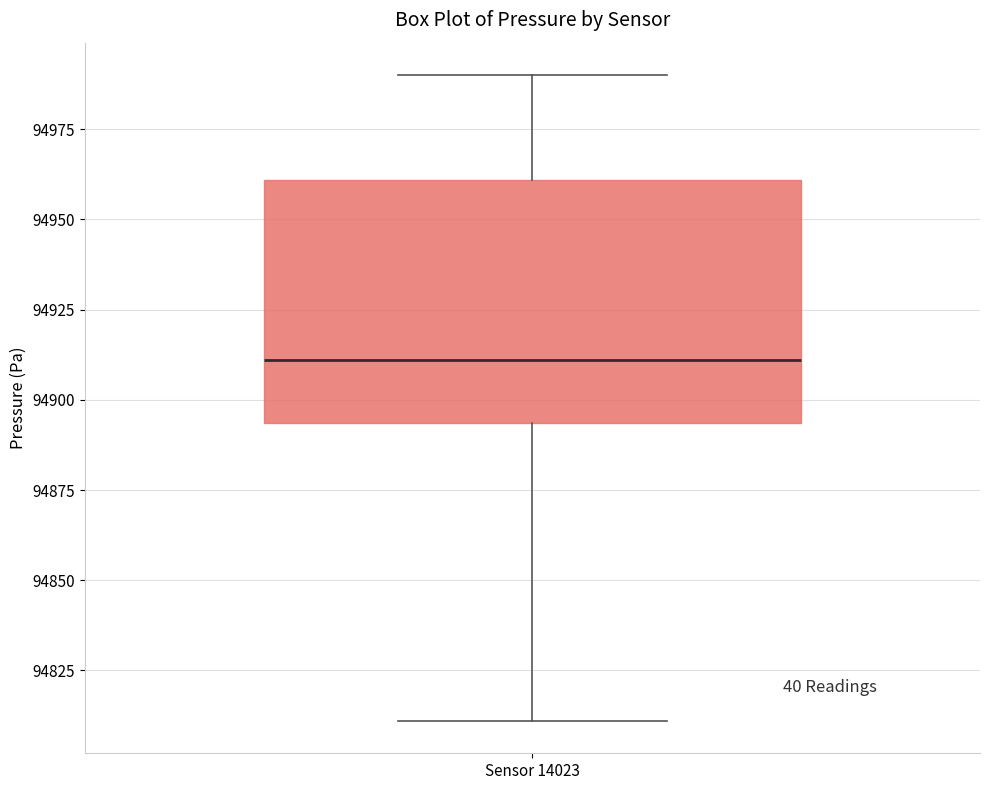

Read this box plot against the y-axis: the position of the median line, the range covered by the box, and the ends of both whiskers. The values are not printed on the chart, so give them approximately, as read against the axis.

median 94910, box 94895 to 94960, whiskers 94810 to 94990